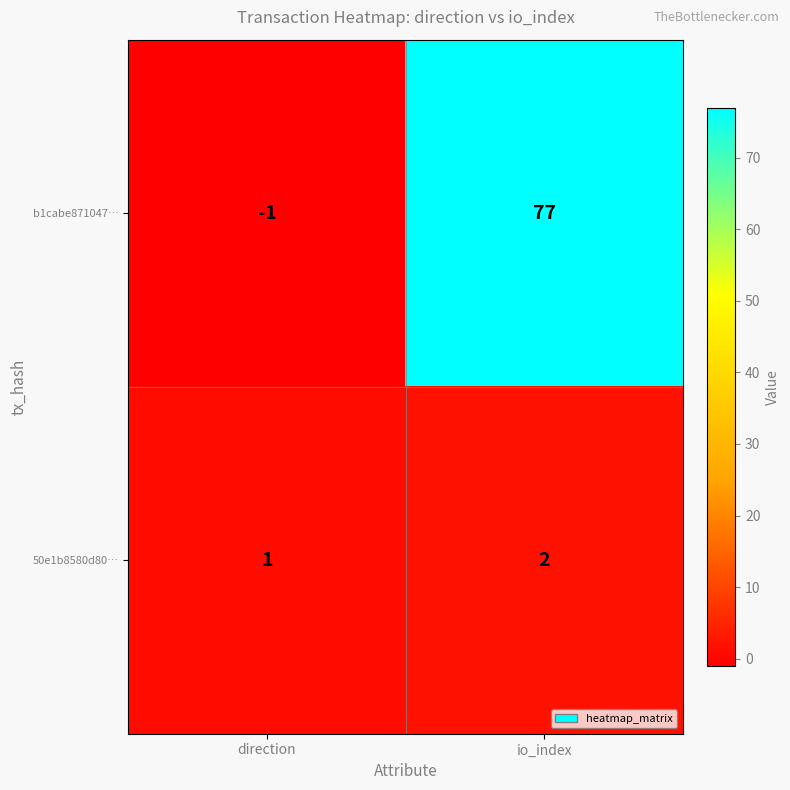

At which label is b1cabe871047… closest to 38?

direction